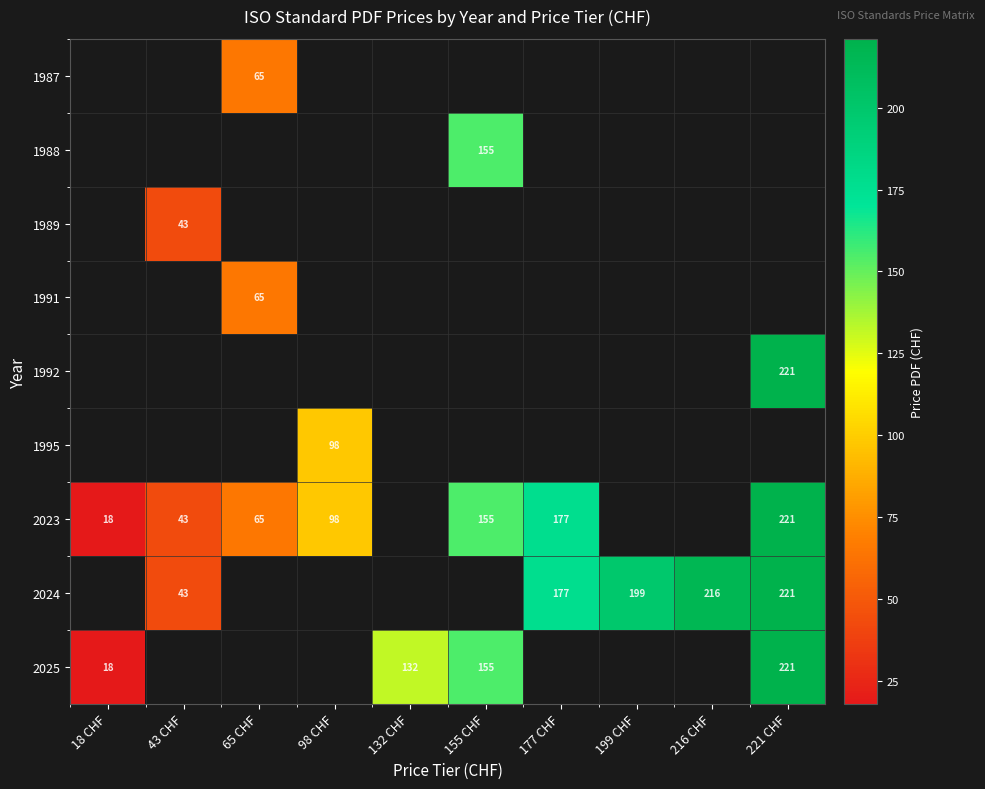

Is it true that 2023 equals 59 at 221 CHF?

False